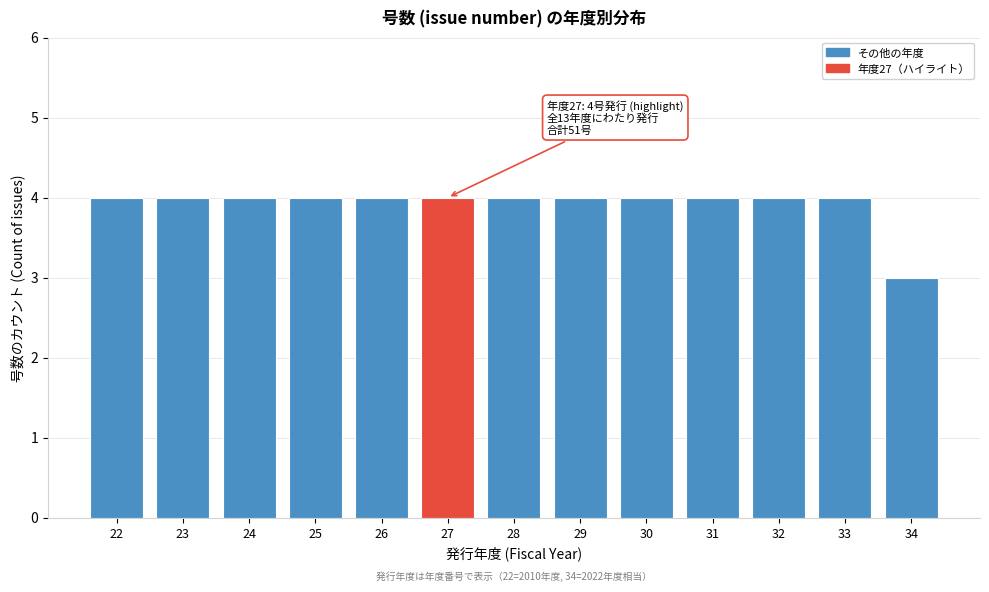

Reading left to right, list all the values displayed in this chart.

4	4	4	4	4	4	4	4	4	4	4	4	3